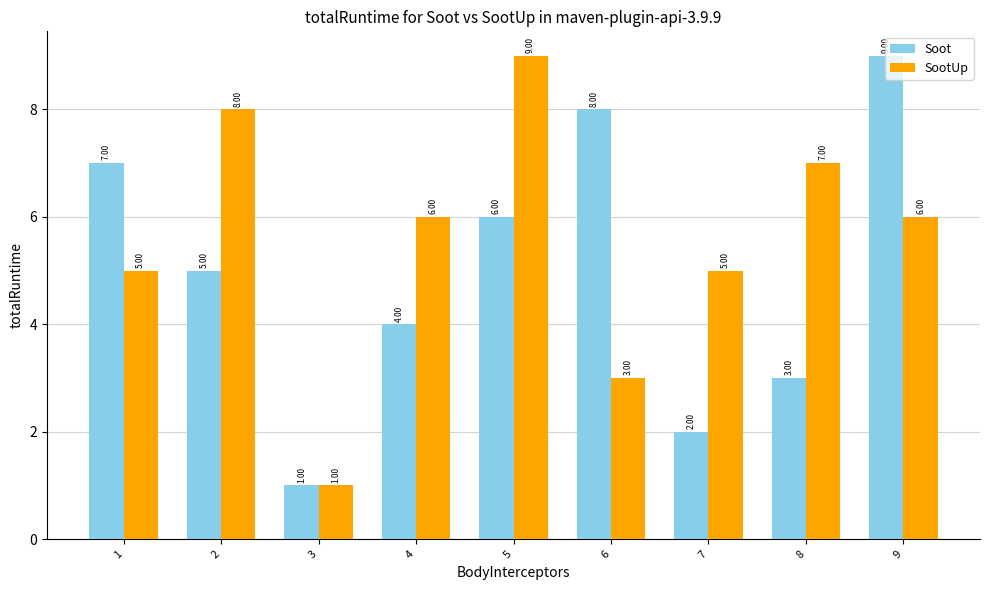

What is the spread (max minus min) of values at 5?

3